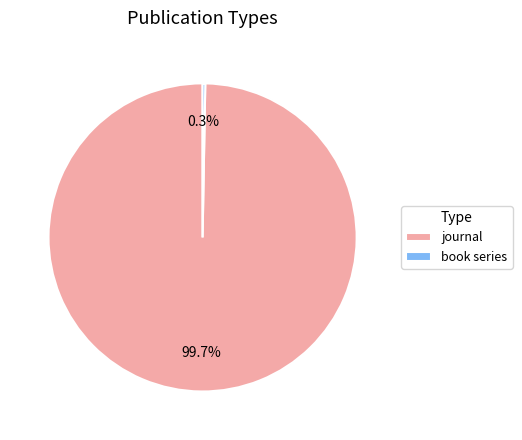

Which has a higher value, journal or book series?

journal